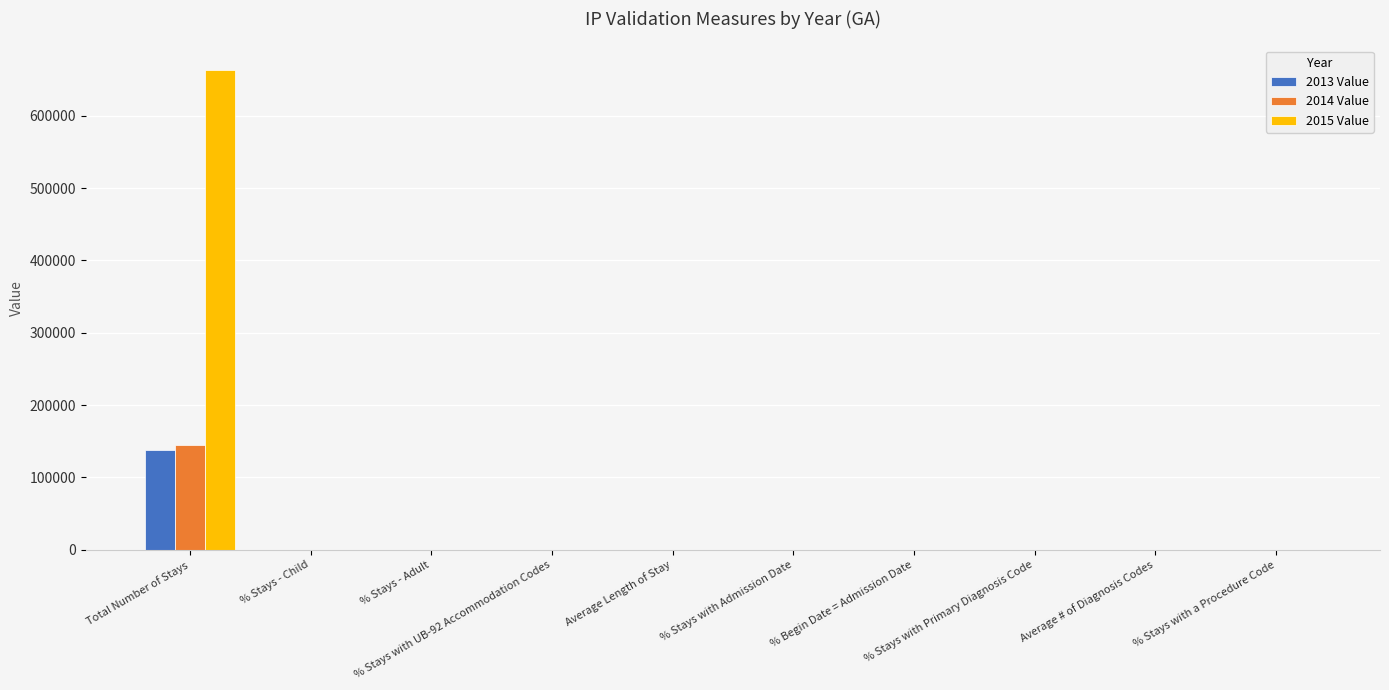

What is the total value across all series at Average # of Diagnosis Codes?

11.2